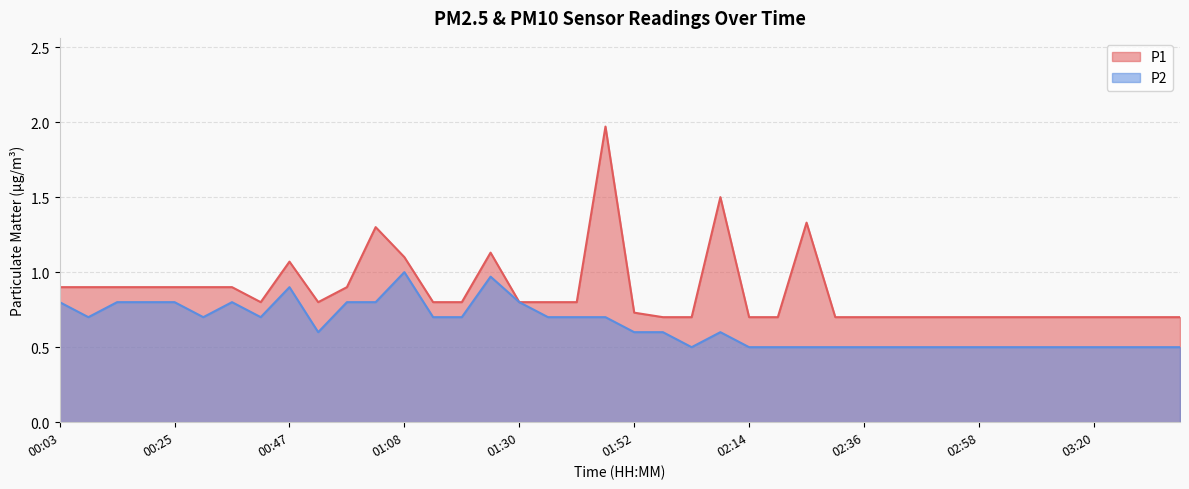

Is the value of P2 at 00:47 greater than the value of P1 at 02:09?

No